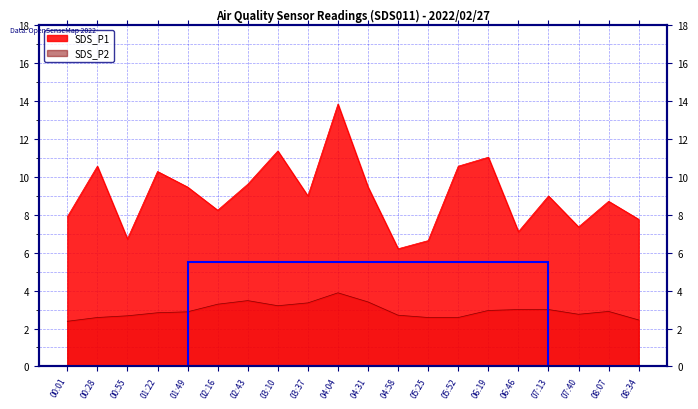

What is the sum of the SDS_P1 values at 06:19 and 01:49?

20.5